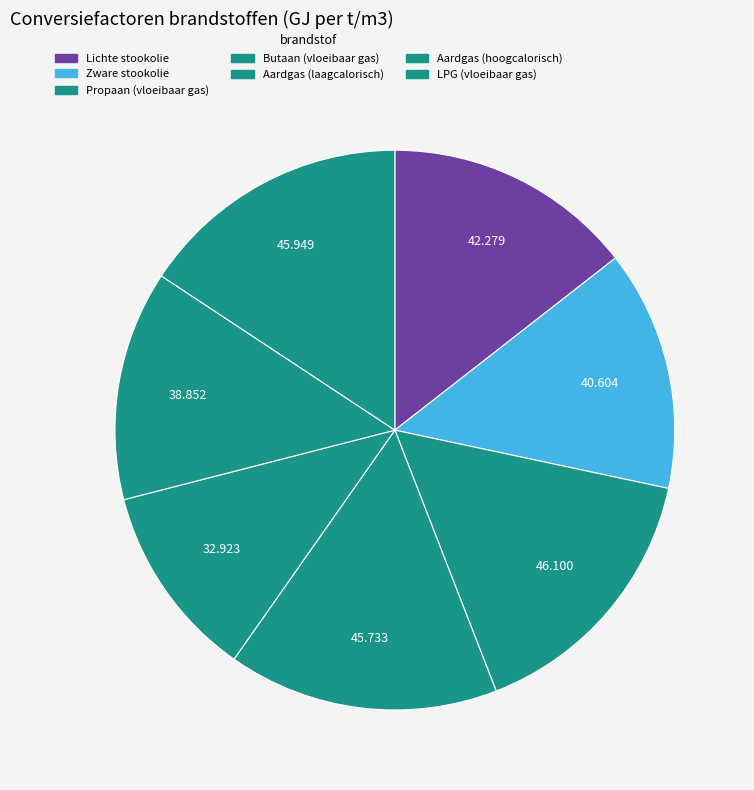

To the nearest percent, what portion does Zware stookolie represent?

14%